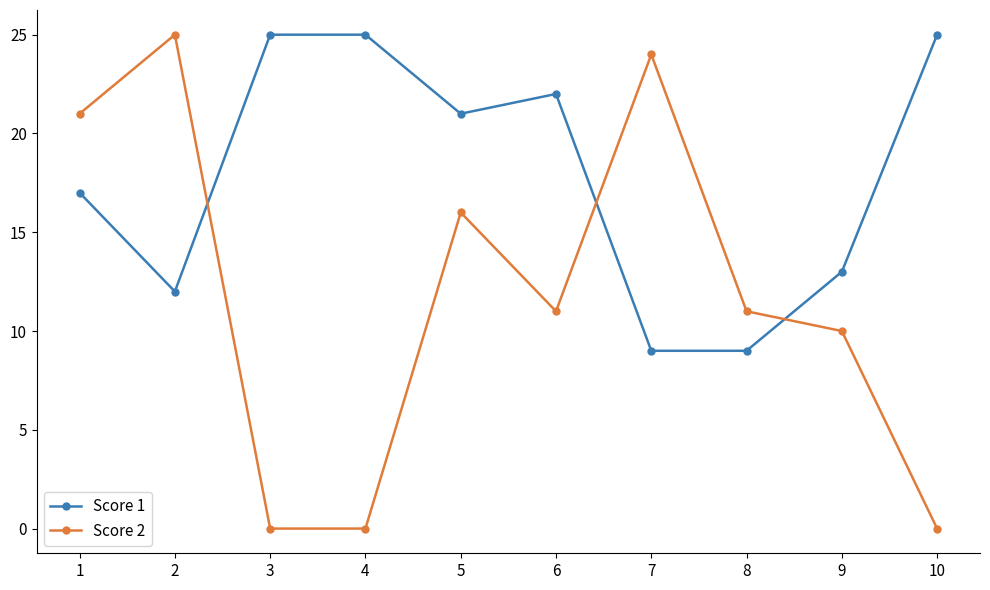

At 1, list the series in order from smallest to largest.

Score 1, Score 2